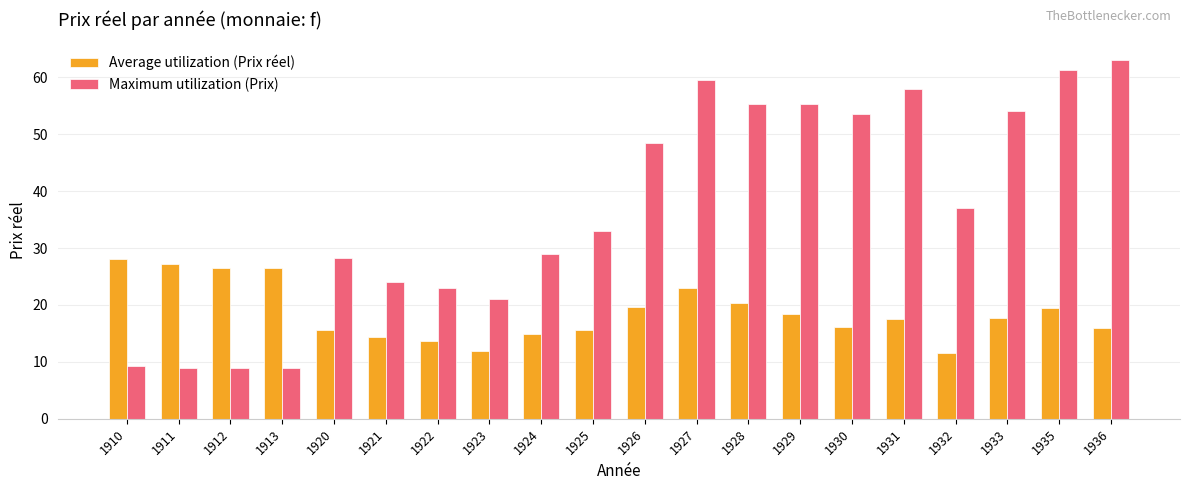

How many series are shown in this chart?

2